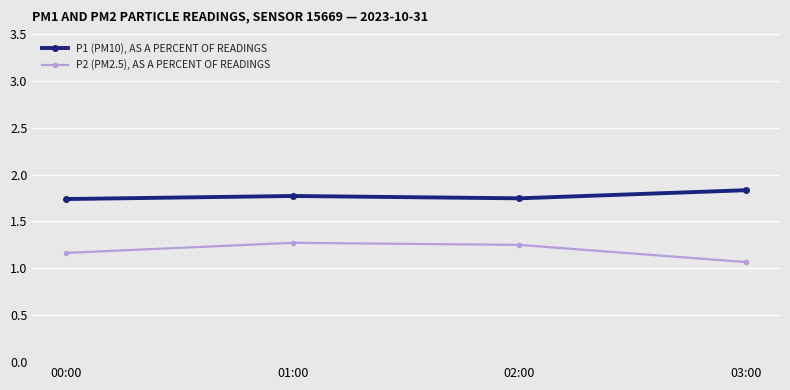

True or false: P2 (PM2.5), AS A PERCENT OF READINGS and P1 (PM10), AS A PERCENT OF READINGS cross at least once.

False